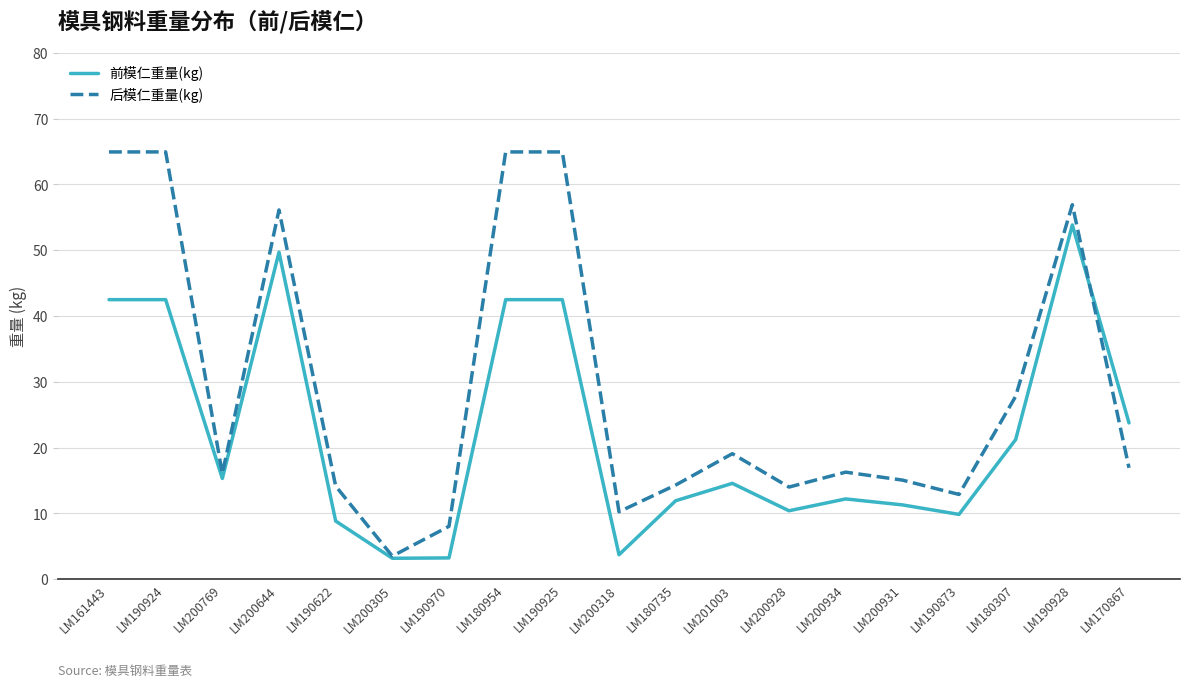

After their last crossing, which series has the higher values: 后模仁重量(kg) or 前模仁重量(kg)?

前模仁重量(kg)